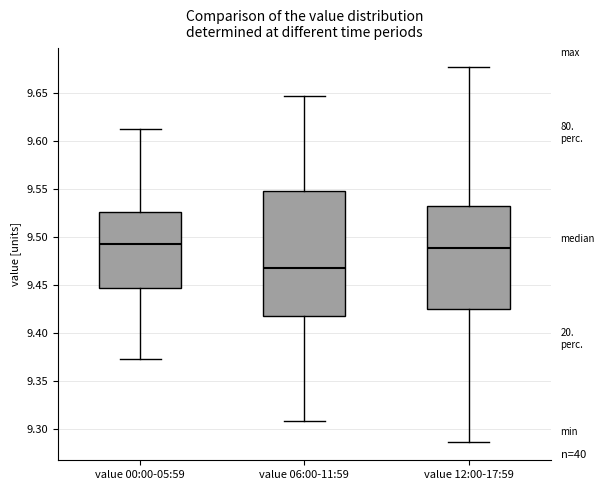

Reading left to right, read every box against the y-axis: the position of its median line, the range the box covers, and the ends of its whiskers. The values are not printed on the chart, so give them approximately, as read against the axis.

value 00:00-05:59: median 9.495, box 9.445 to 9.525, whiskers 9.375 to 9.610
value 06:00-11:59: median 9.470, box 9.420 to 9.550, whiskers 9.310 to 9.645
value 12:00-17:59: median 9.490, box 9.425 to 9.530, whiskers 9.285 to 9.675